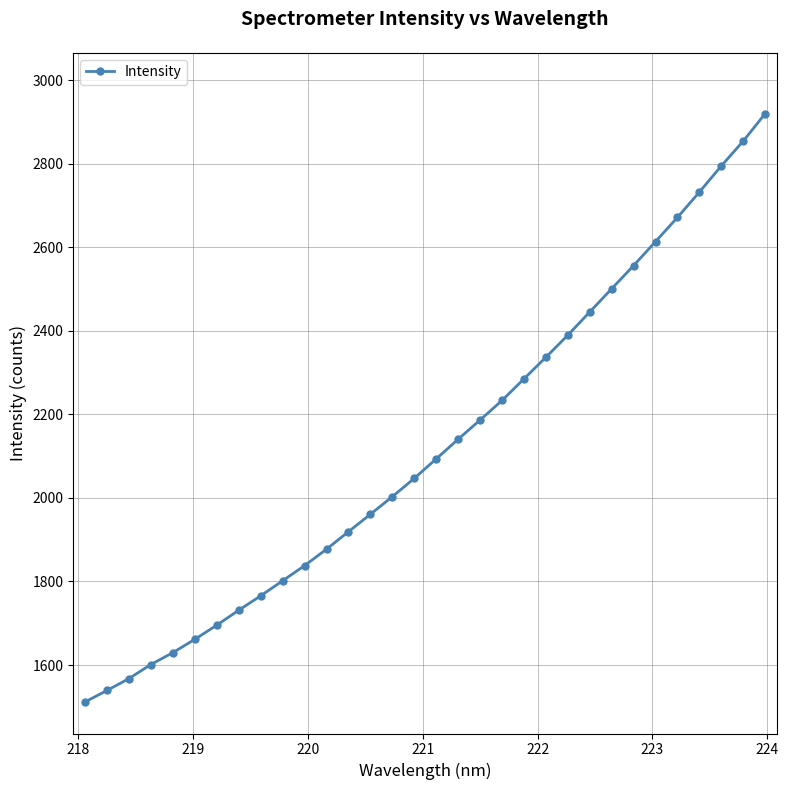

What is the value of the 12th point from the left?

1877.3